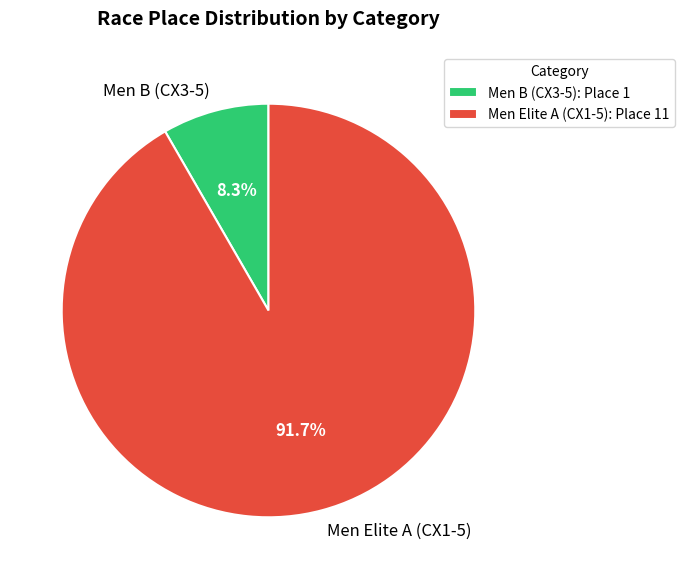

How many segments does this pie chart have?

2